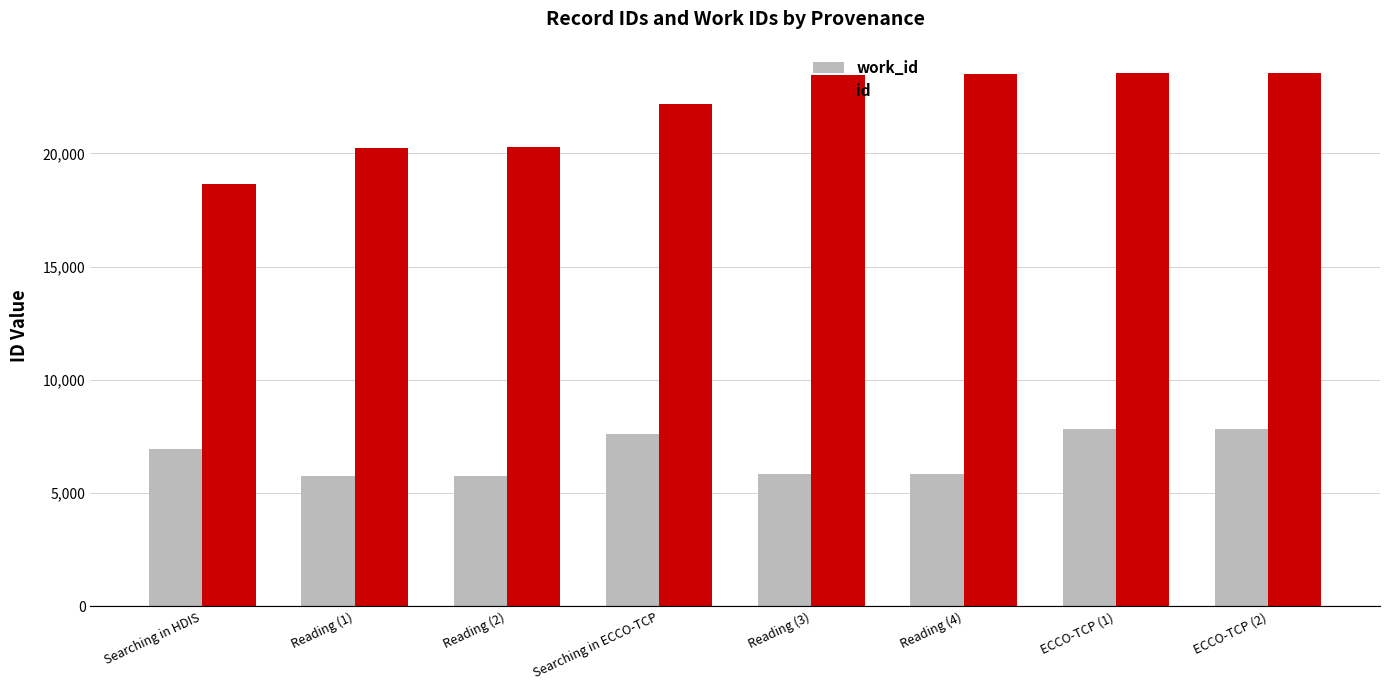

At how many categories does at least one series exceed 20866?

5